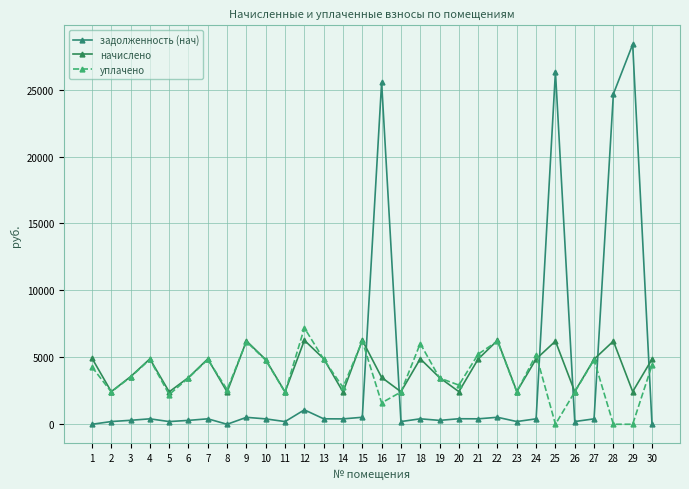

Rank the series at 5 from lowest to highest value.

задолженность (нач), уплачено, начислено